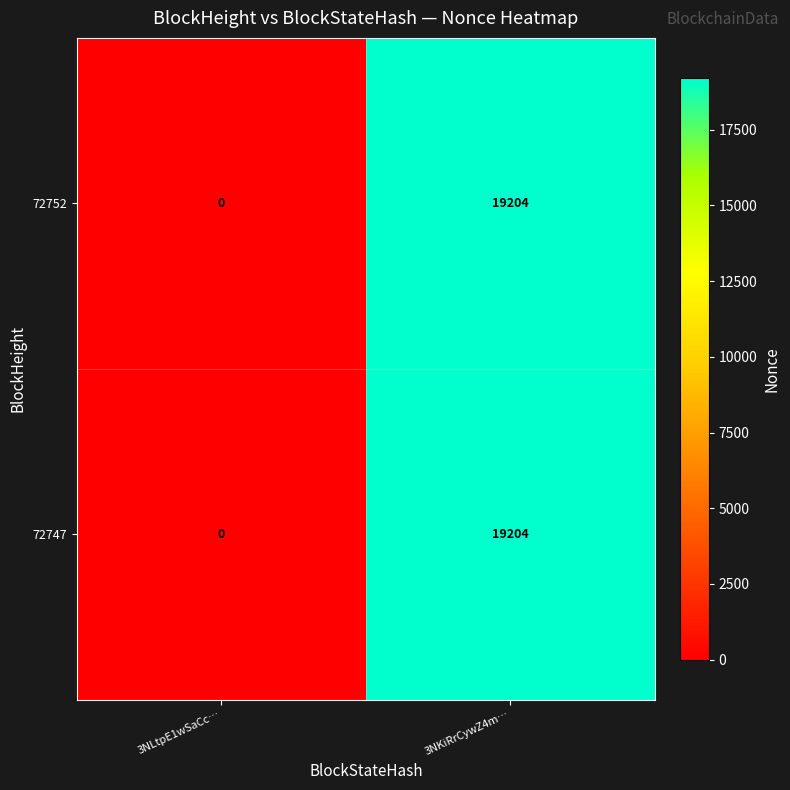

What is the approximate value of 72752 at 3NKiRrCywZ4m…, to the nearest 50?

19200